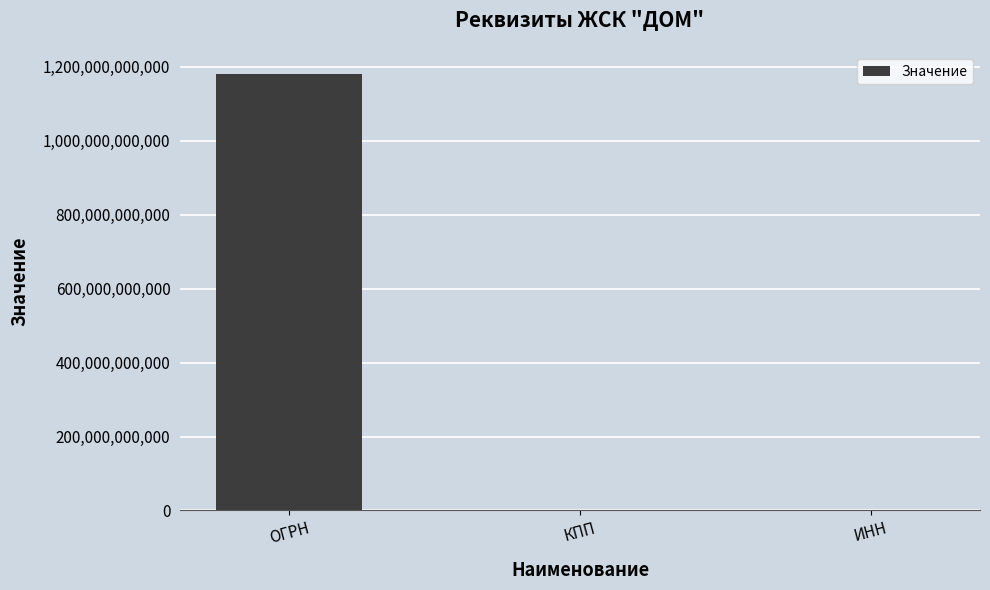

The chart shows a value of 54801001 at КПП. True or false?

True